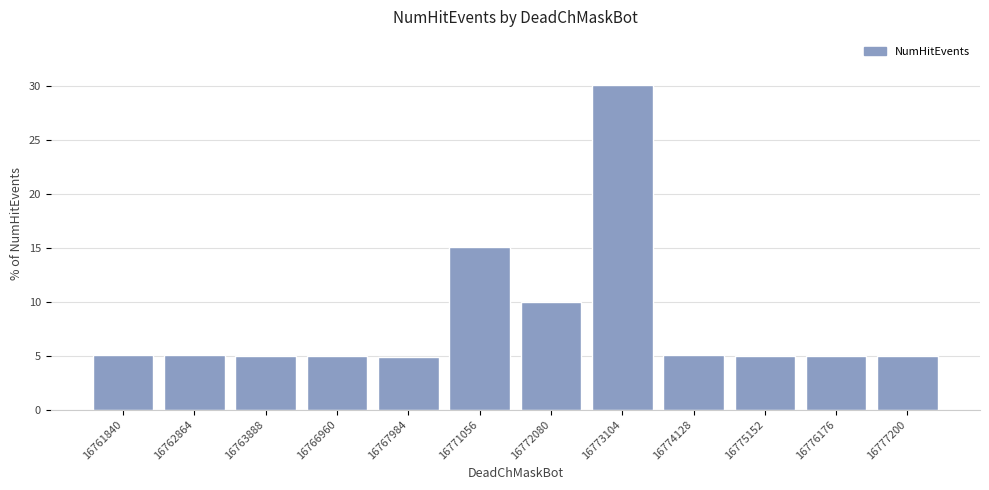

At which label is the value closest to 17?

16771056